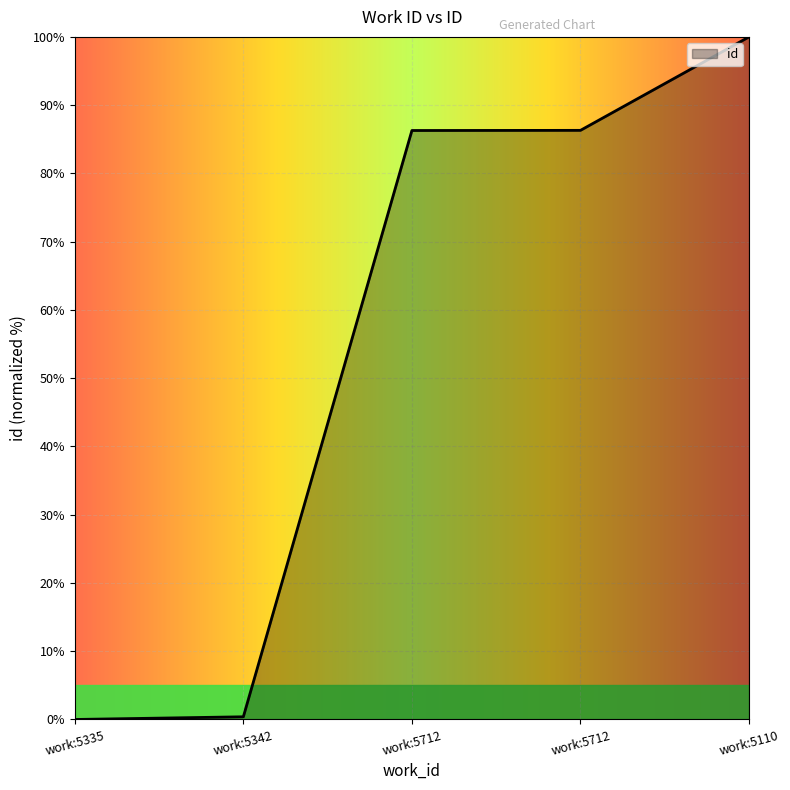

Does the chart display data point markers on the line(s)?

No